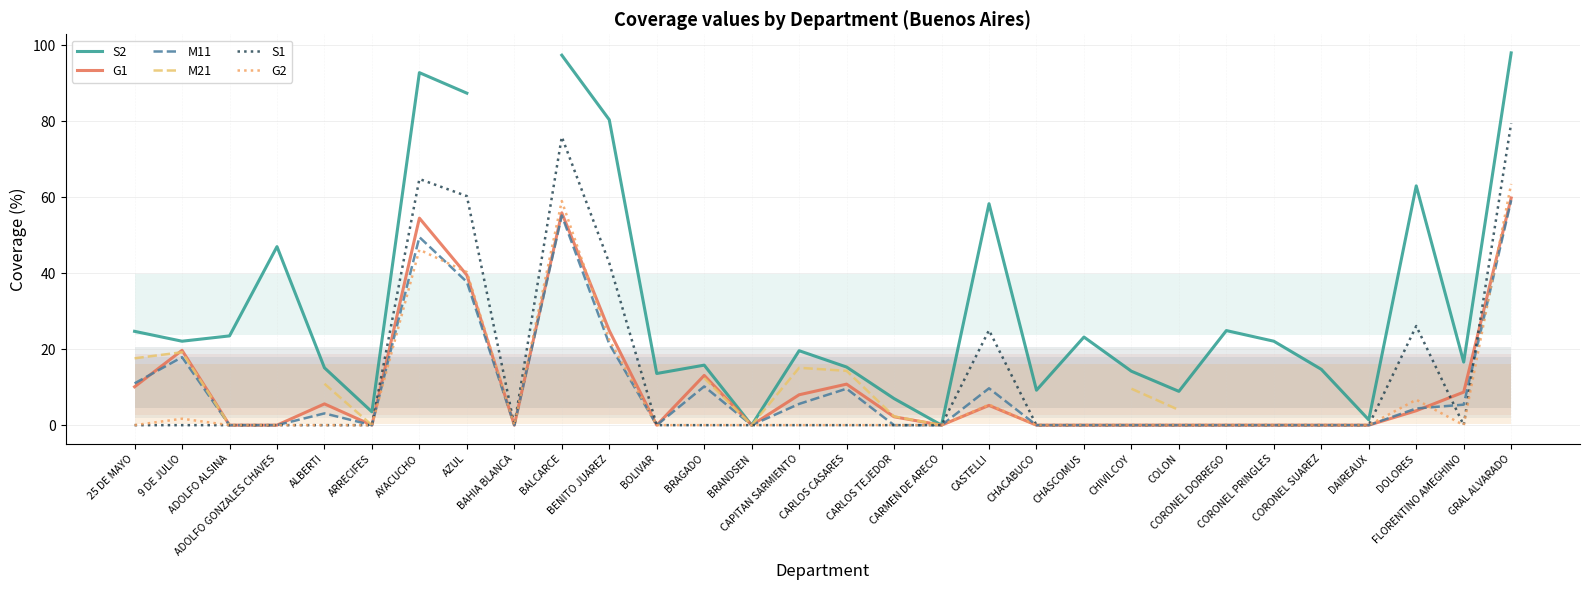

What is the label of the 3rd point from the left?

ADOLFO ALSINA